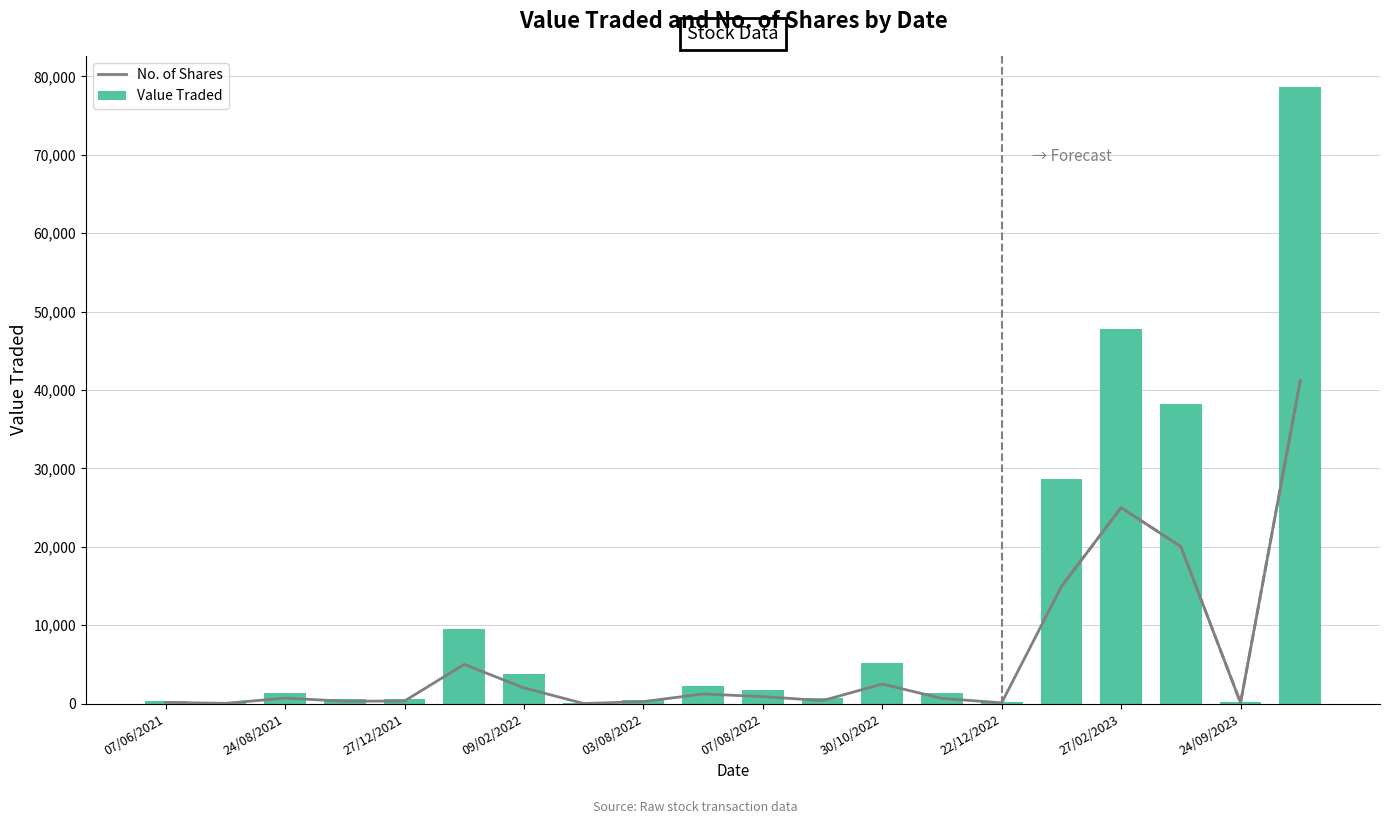

True or false: Value Traded has a value of 5149 at 30/10/2022.

True